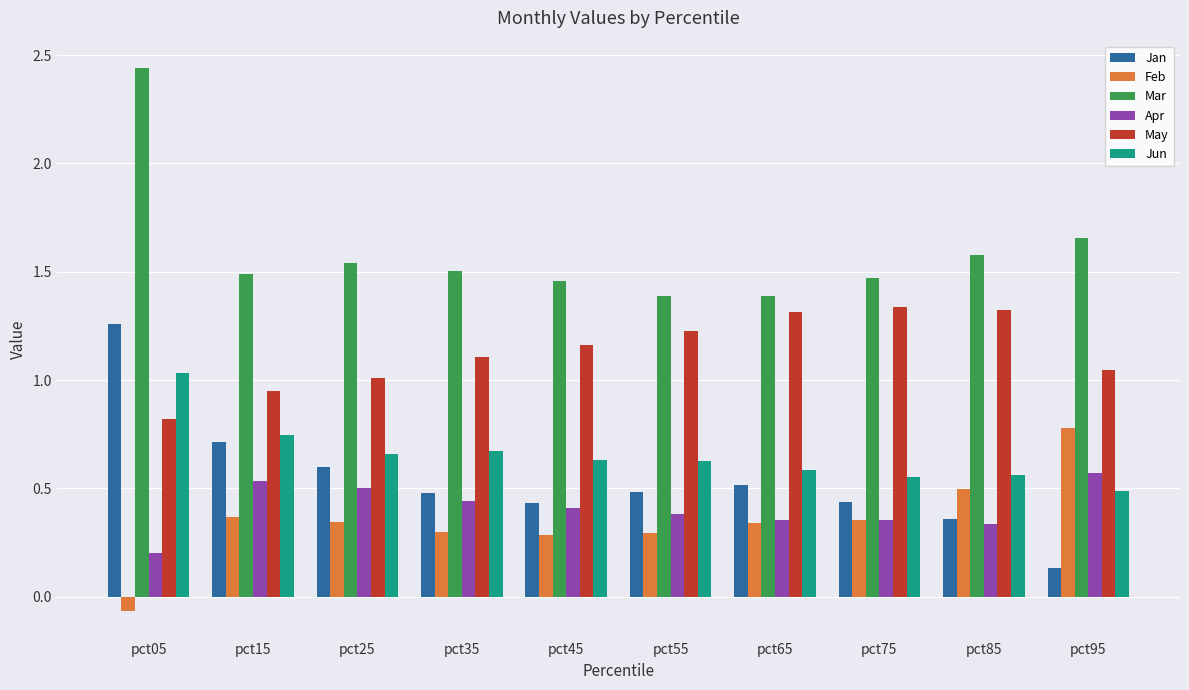

At which category is the sum across all series the highest?

pct05